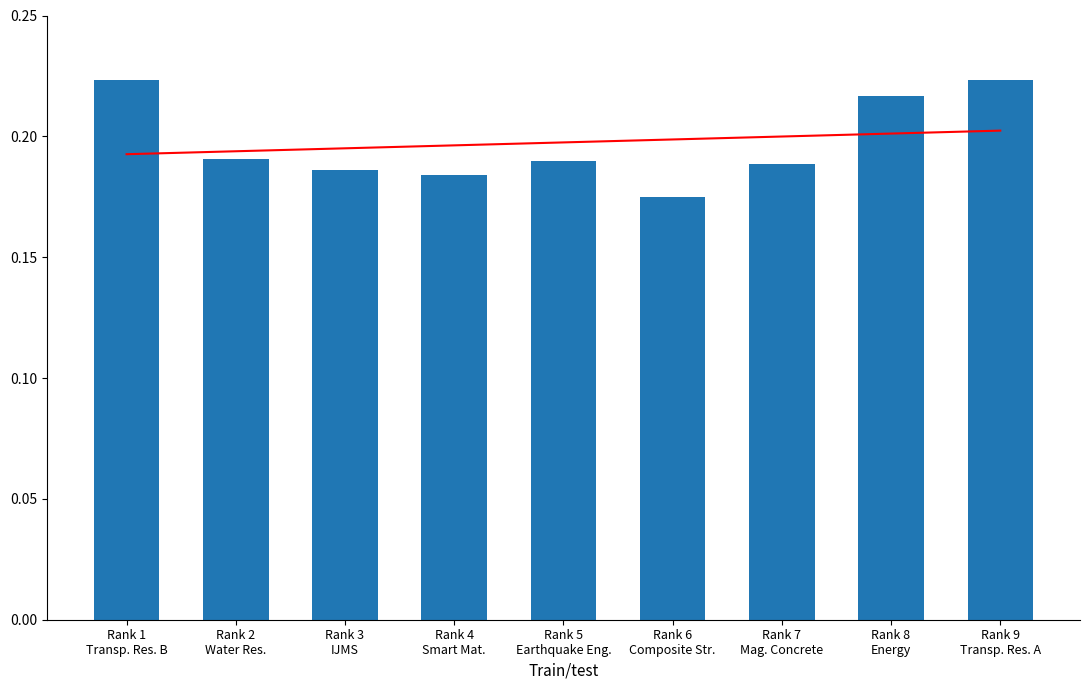

Read the Ref. / Doc. (normalized) value at Rank 2
Water Res..

0.2